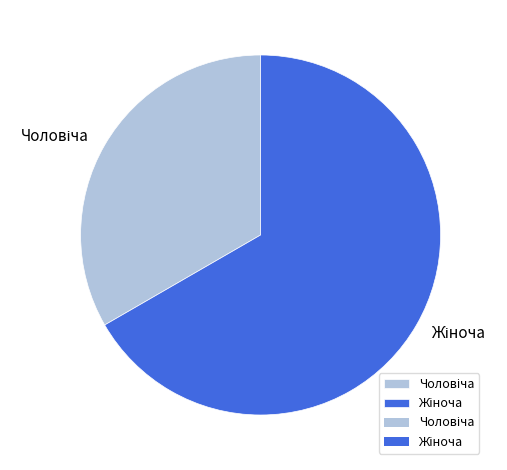

Count the number of slices in the pie.

2